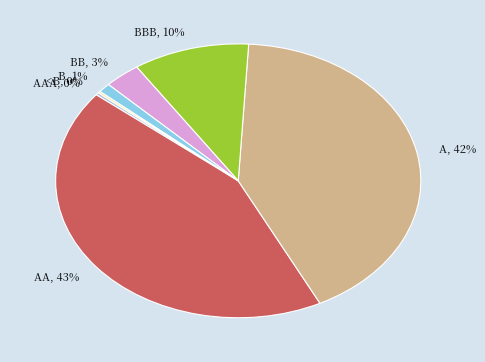

Is the sum of B and AAA greater than half?

No